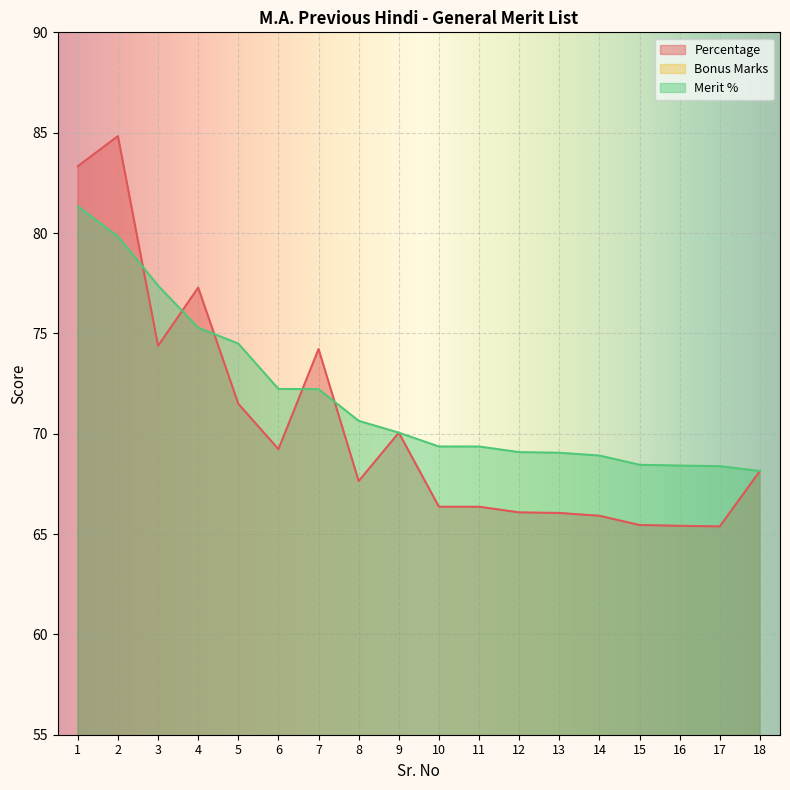

Reading left to right, list all the values displayed in this chart.

Percentage: 83.3	84.8	74.4	77.3	71.5	69.2	74.2	67.6	70.0	66.4	66.4	66.1	66.0	65.9	65.5	65.4	65.4	68.1
Bonus Marks: 3.0	0.0	3.0	3.0	3.0	3.0	3.0	3.0	0.0	3.0	3.0	3.0	3.0	3.0	3.0	3.0	3.0	0.0
Merit %: 81.3	79.8	77.4	75.3	74.5	72.2	72.2	70.6	70.0	69.4	69.4	69.1	69.0	68.9	68.5	68.4	68.4	68.1